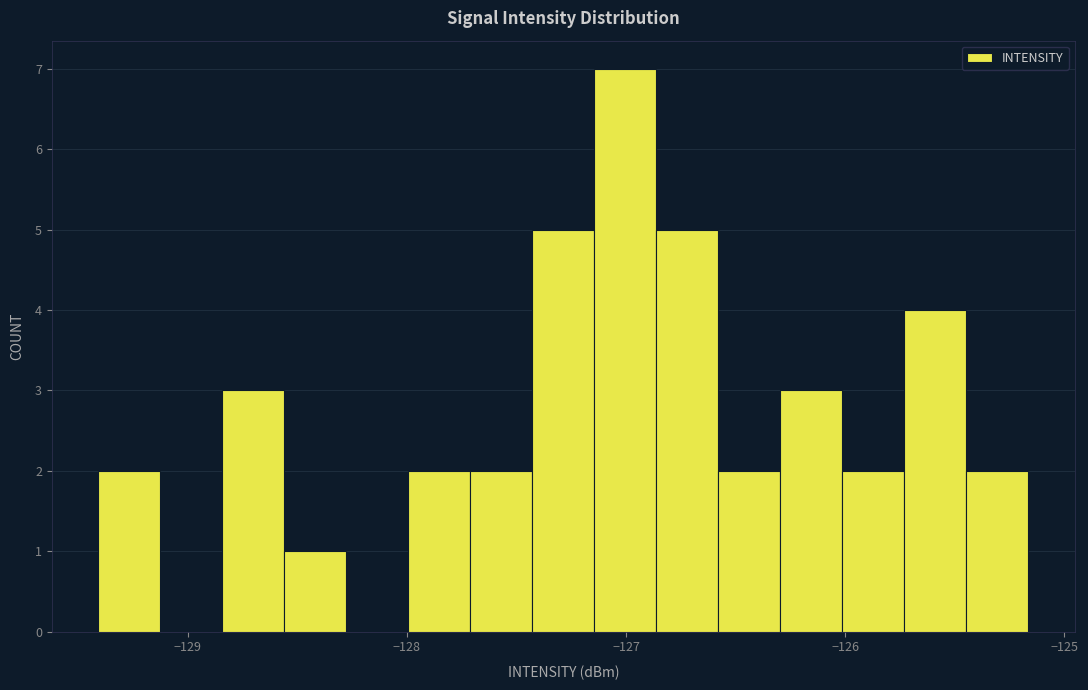

Read against the x-axis, roughly where is the centre of the tallest bar?

-127.0